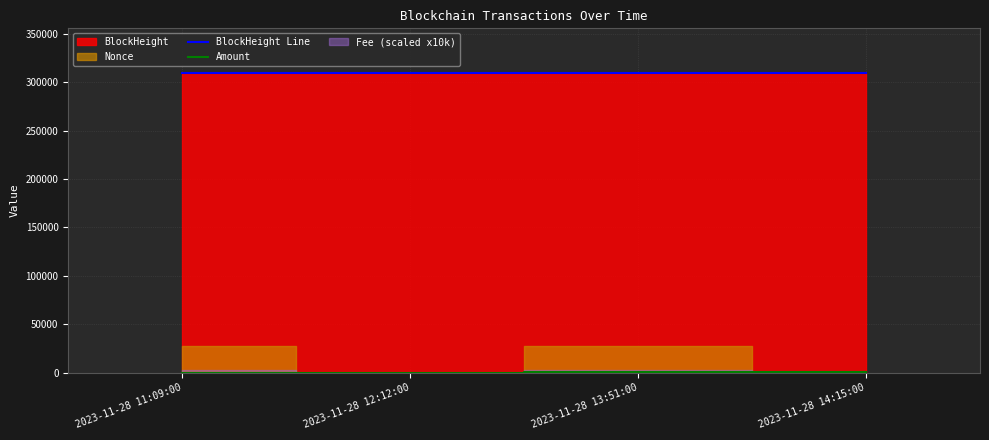

The BlockHeight Line series shows 165691.7 at 2023-11-28 12:12:00. True or false?

False